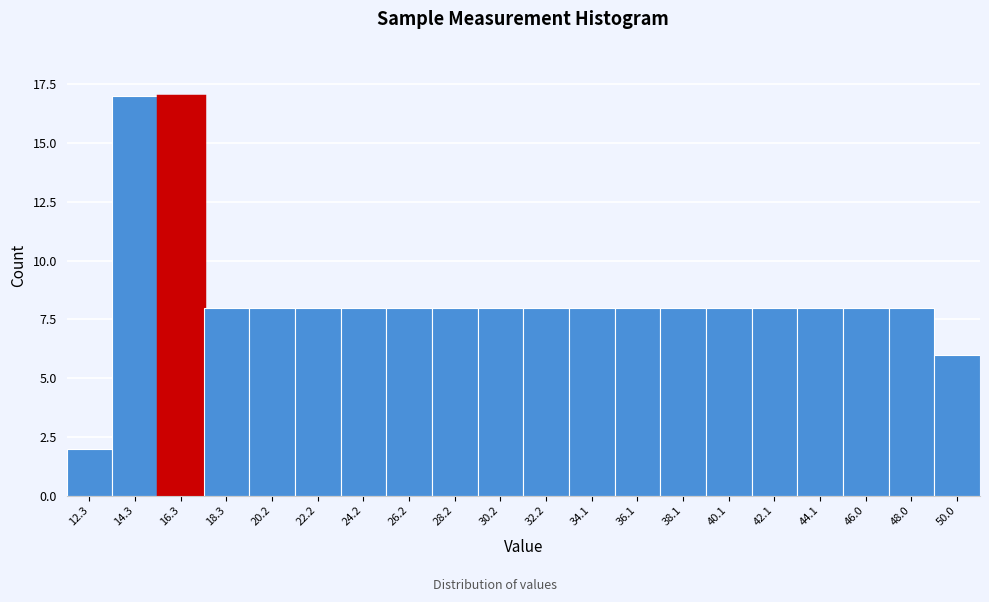

Reading right to left, what are all the values shown in this chart?

6	8	8	8	8	8	8	8	8	8	8	8	8	8	8	8	8	17	17	2